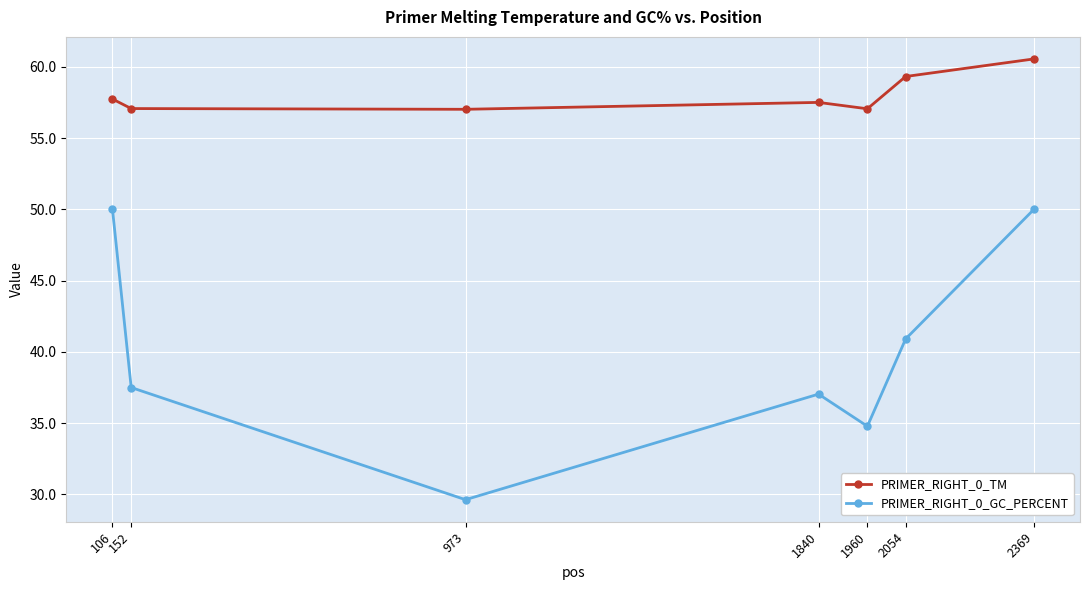

What is the difference between the highest and lowest values at 106?

7.7